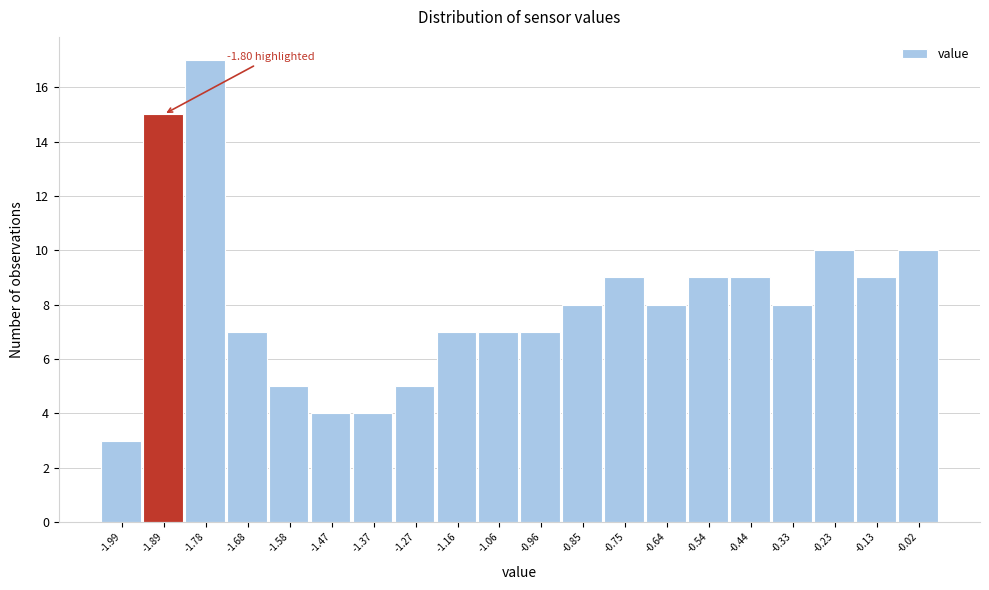

What is the ratio of the value at -0.54 to the value at -0.85?

1.1